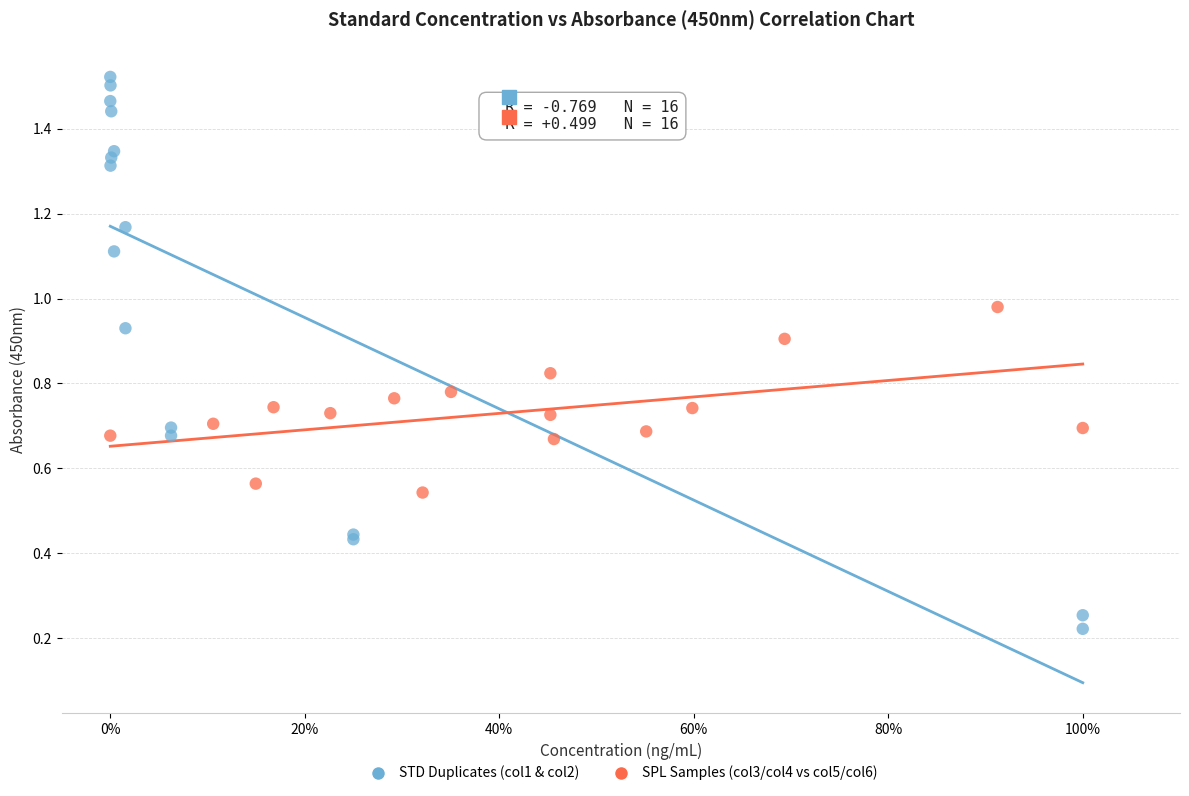

Which series reaches the minimum Y coordinate?

STD Duplicates (col1 & col2)